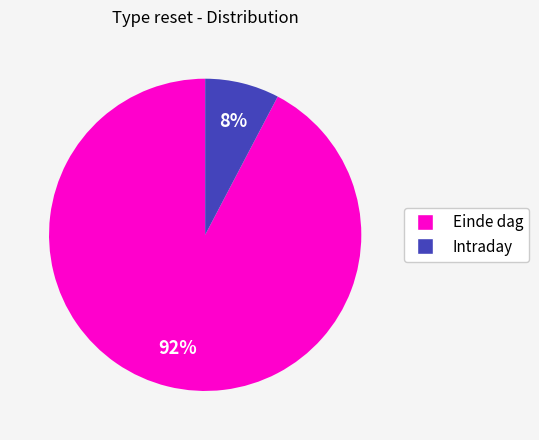

How many segments does this pie chart have?

2